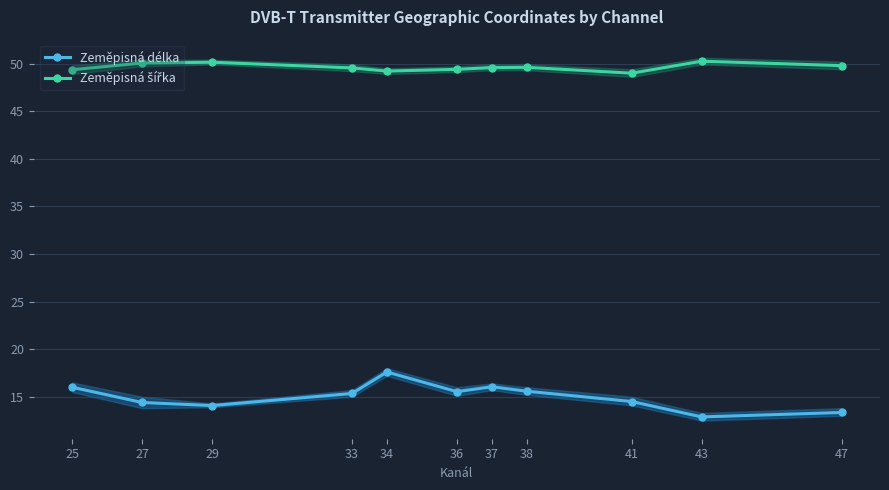

Which label corresponds to the largest value in the chart?

43